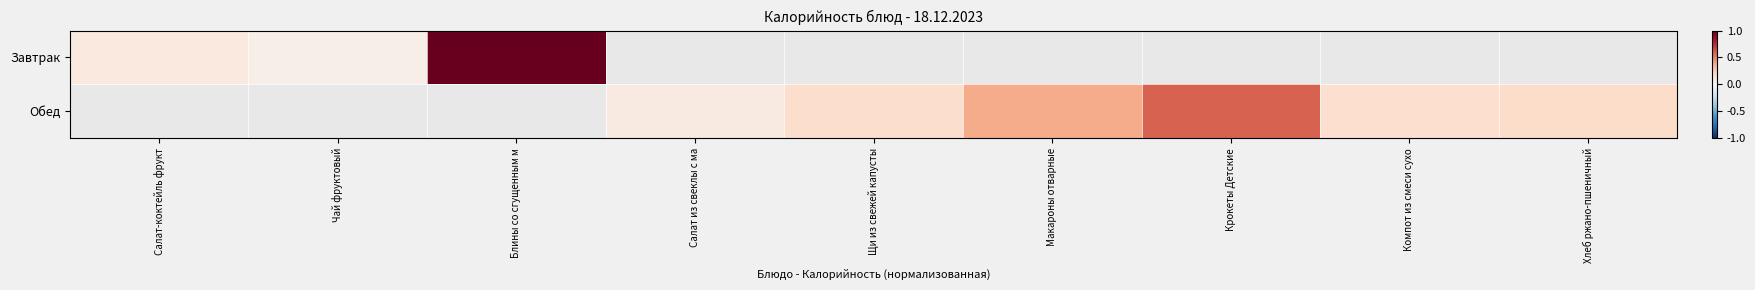

How many values in the Обед series exceed 0?

6